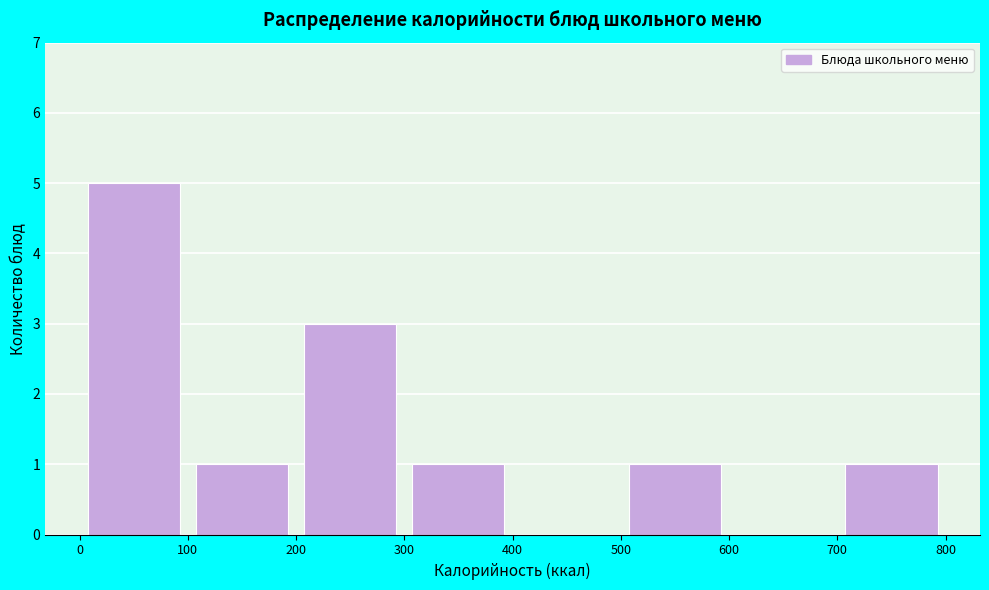

Which range on the x-axis has the tallest bar?

0 to 100